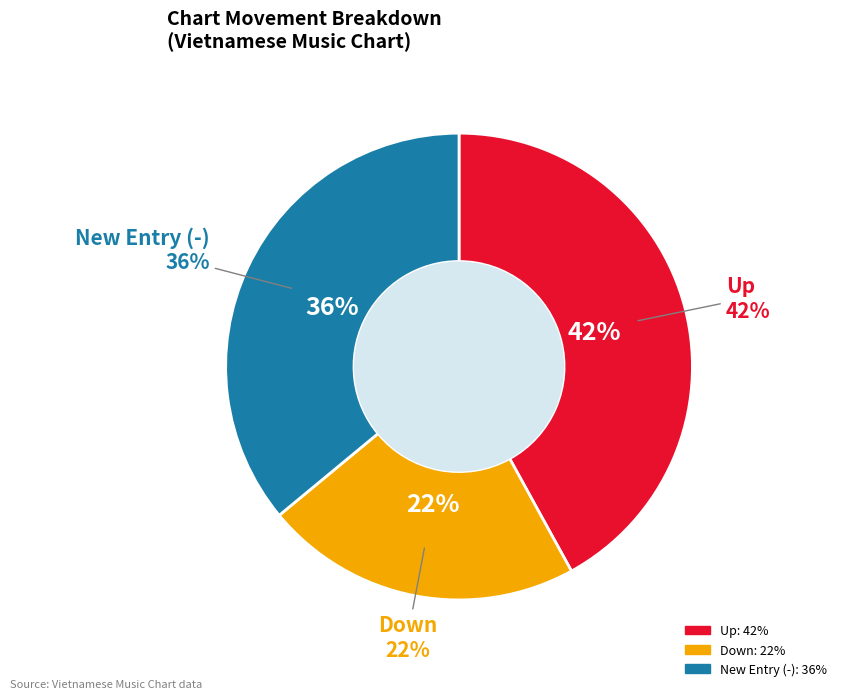

True or false: up accounts for 53% of the total.

False